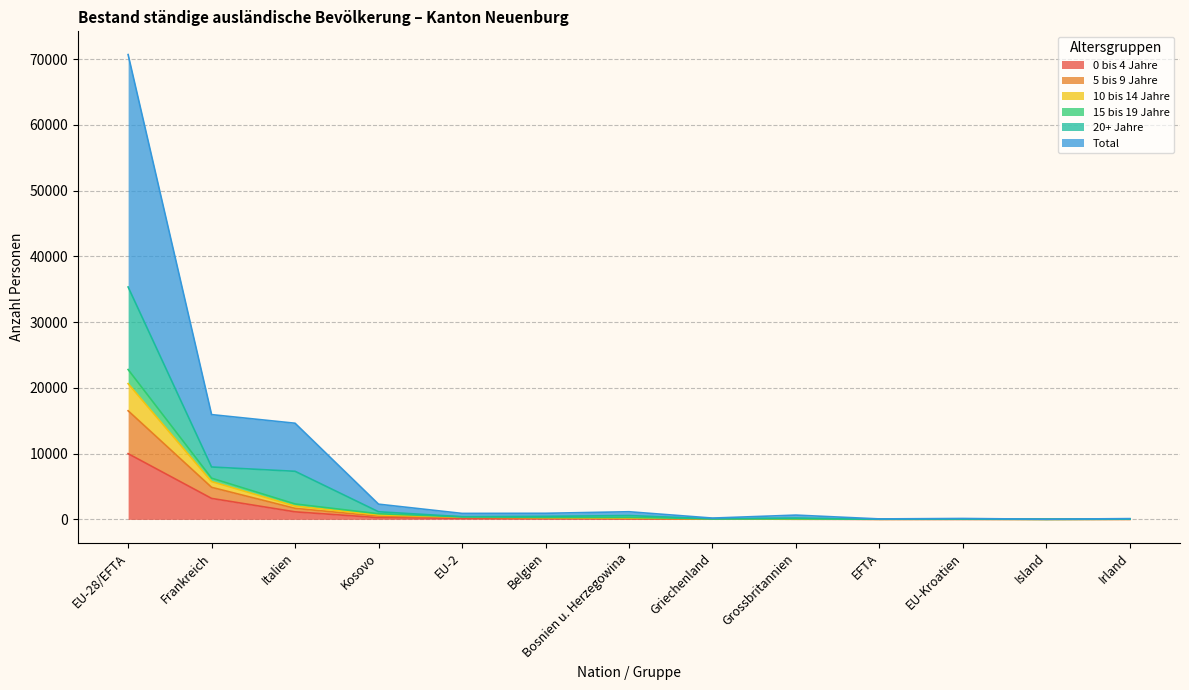

What is the sum of all 0 bis 4 Jahre values?

15115